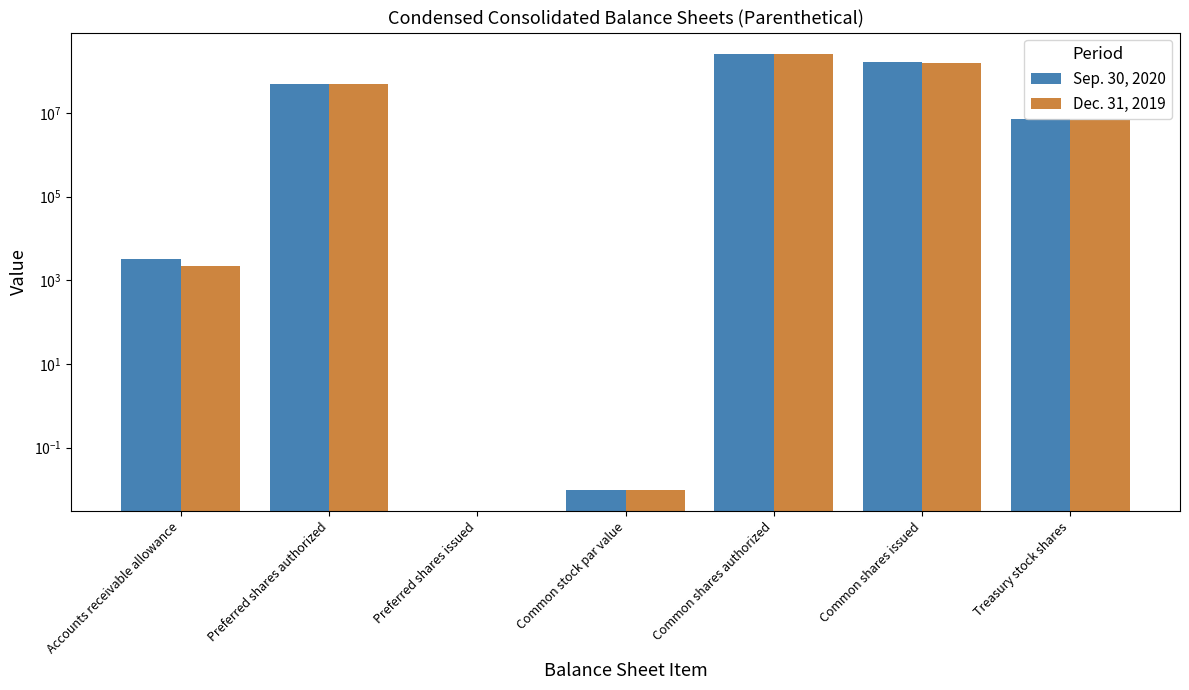

Which has a higher value, Treasury stock shares or Common stock par value?

Treasury stock shares